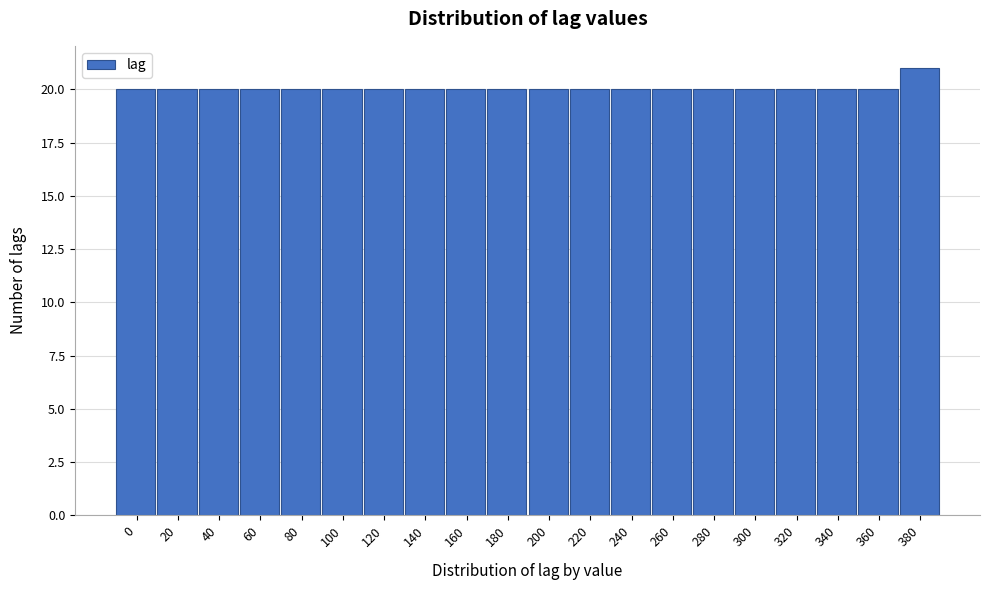

Reading right to left, what are all the values shown in this chart?

380=21	360=20	340=20	320=20	300=20	280=20	260=20	240=20	220=20	200=20	180=20	160=20	140=20	120=20	100=20	80=20	60=20	40=20	20=20	0=20